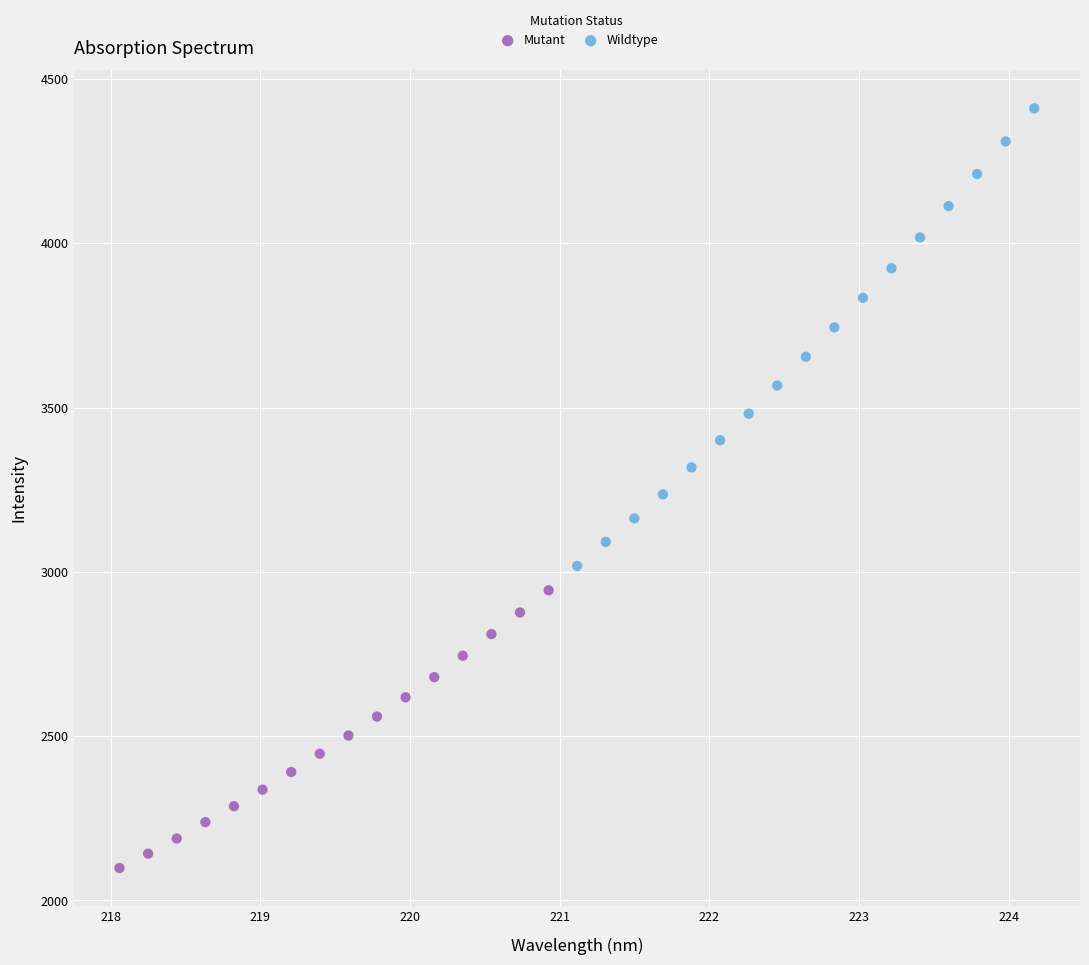

What are all the series names shown in the legend?

Mutant, Wildtype